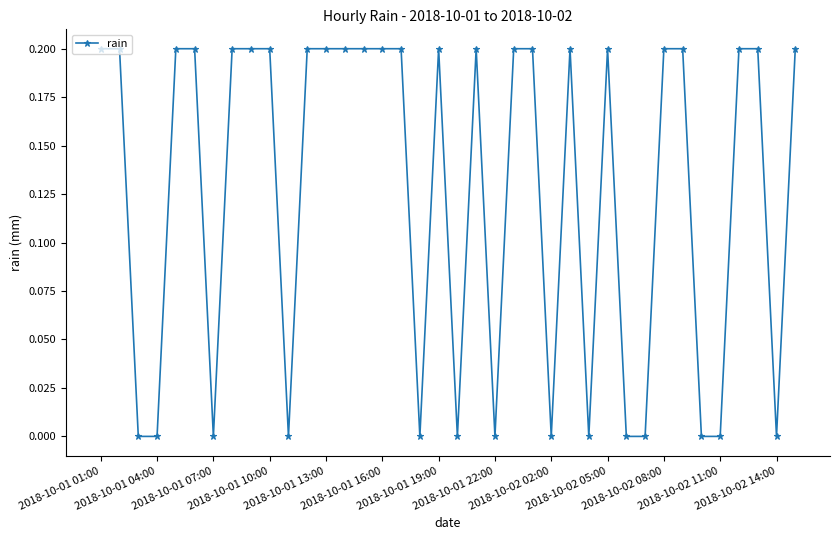

What is the sum of all values?

4.8